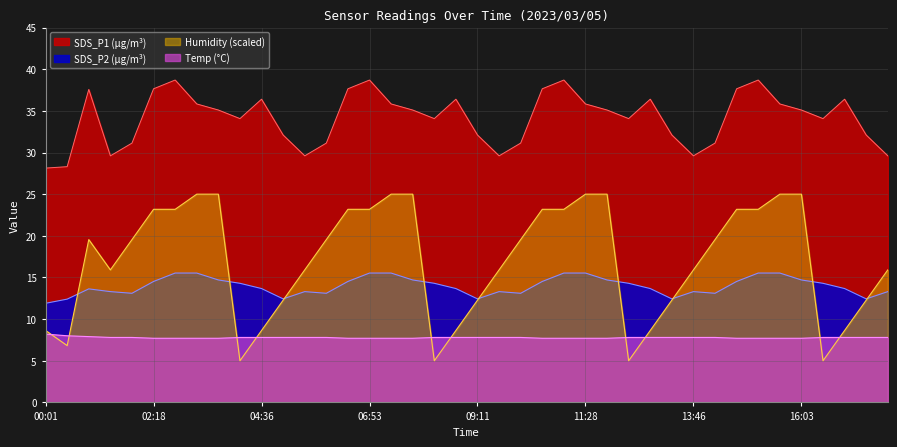

True or false: Temp has more than 2 interior local peaks.

False